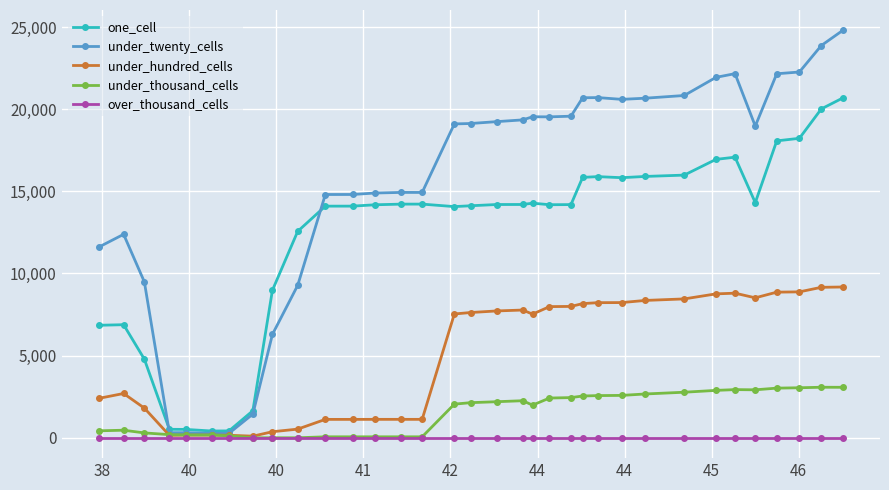

Which series has the largest range (max minus min)?

under_twenty_cells